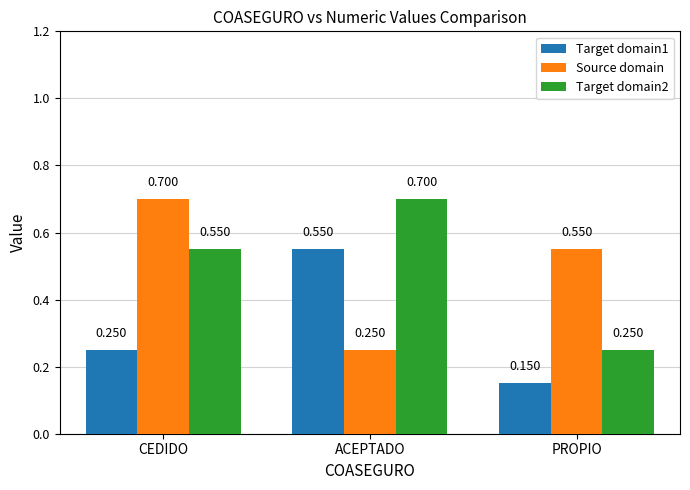

At ACEPTADO, list the series in order from largest to smallest.

Target domain2, Target domain1, Source domain